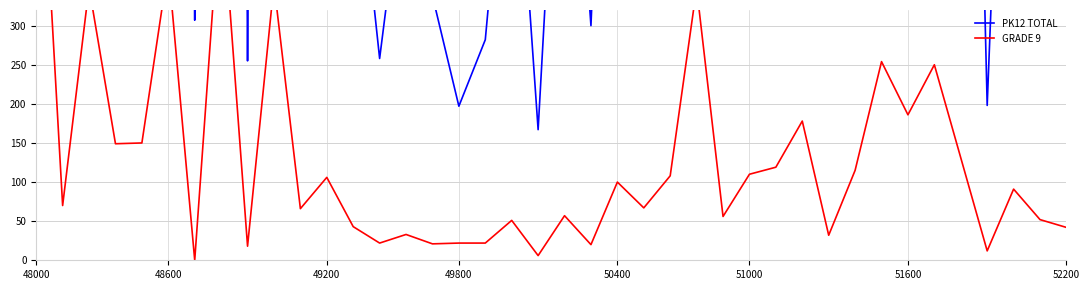

Reading left to right, list all the values displayed in this chart.

PK12 TOTAL: 8853	700	4203	1787	1933	4754	307	5905	255	4811	1179	1402	575	258	525	338	197	282	652	167	775	300	1109	686	1359	4948	629	1361	1614	2487	469	1487	3577	2272	3278	1589	198	1066	608	612
GRADE 9: 667	70	349	149	150	376	0	473	18	353	66	106	43	22	33	21	22	22	51	6	57	20	100	67	108	348	56	110	119	178	32	115	254	186	250	131	12	91	52	42